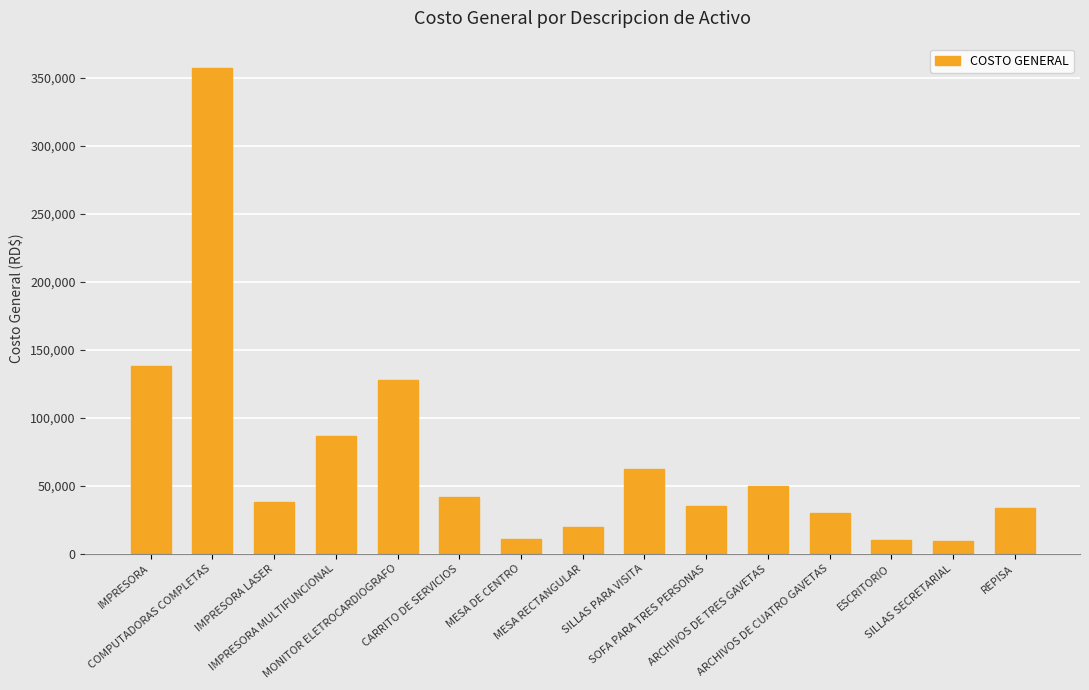

Count the number of values greater than 37891.

8